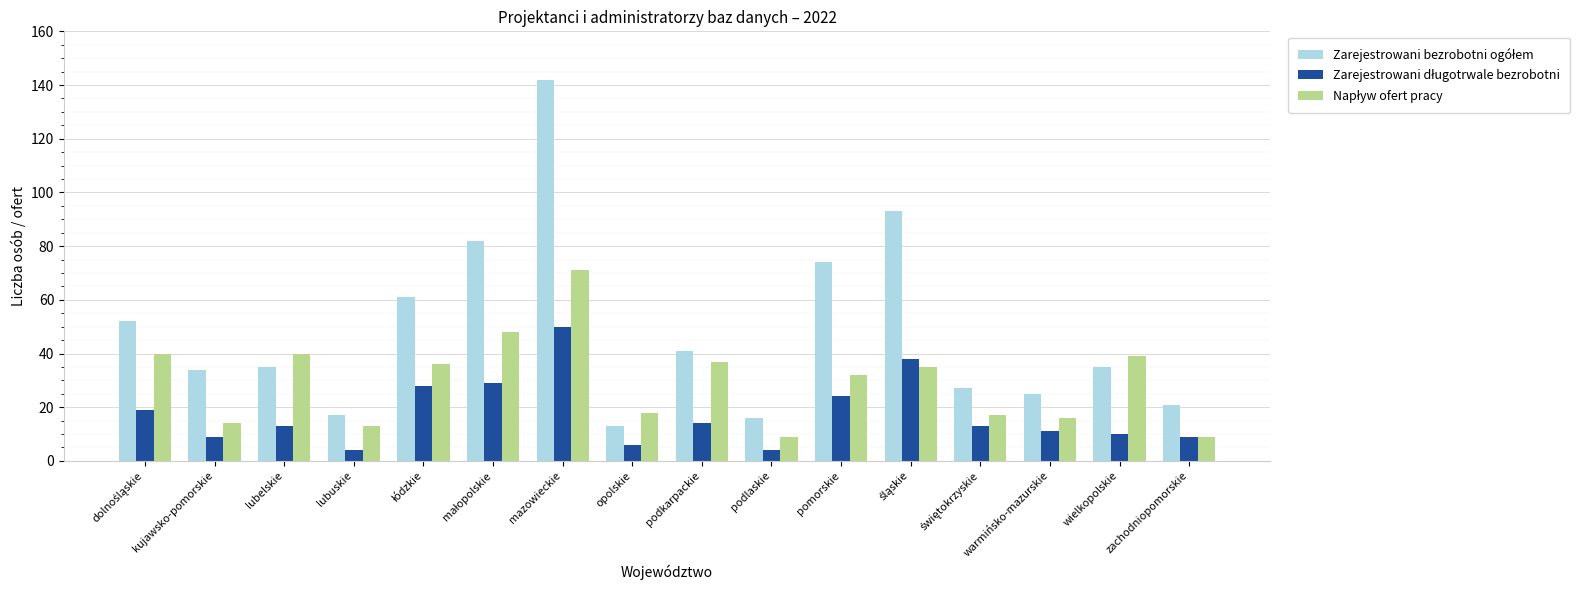

How many groups of bars are there?

16